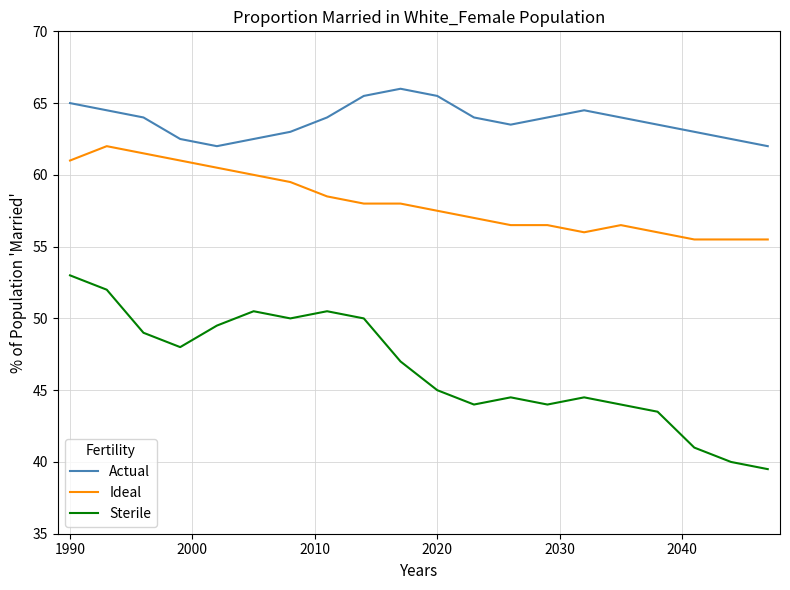

List the series in order of their peak value, highest first.

Actual, Ideal, Sterile